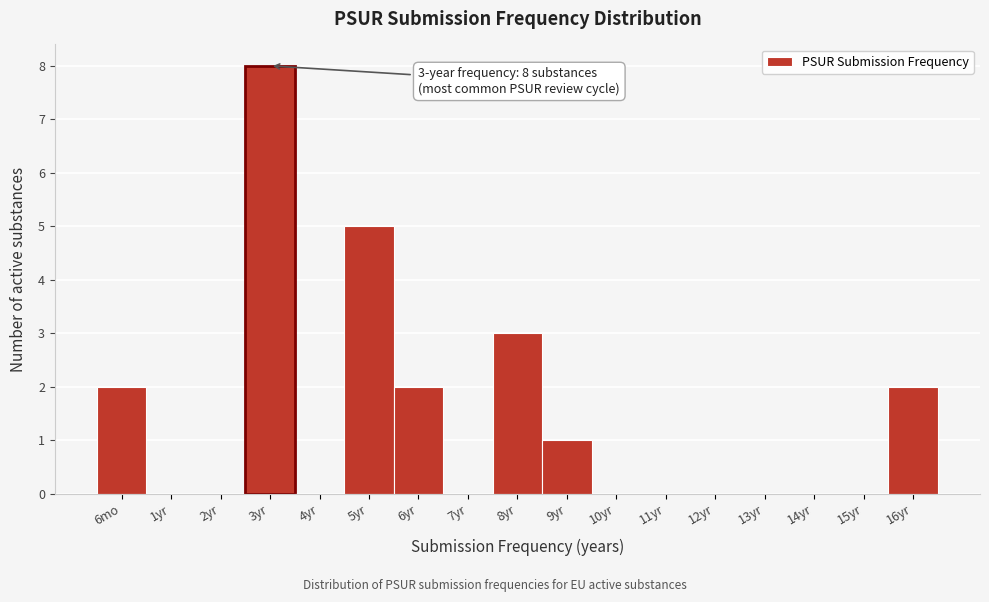

Reading left to right, what are all the values shown in this chart?

6mo=2	1yr=0	2yr=0	3yr=8	4yr=0	5yr=5	6yr=2	7yr=0	8yr=3	9yr=1	10yr=0	11yr=0	12yr=0	13yr=0	14yr=0	15yr=0	16yr=2